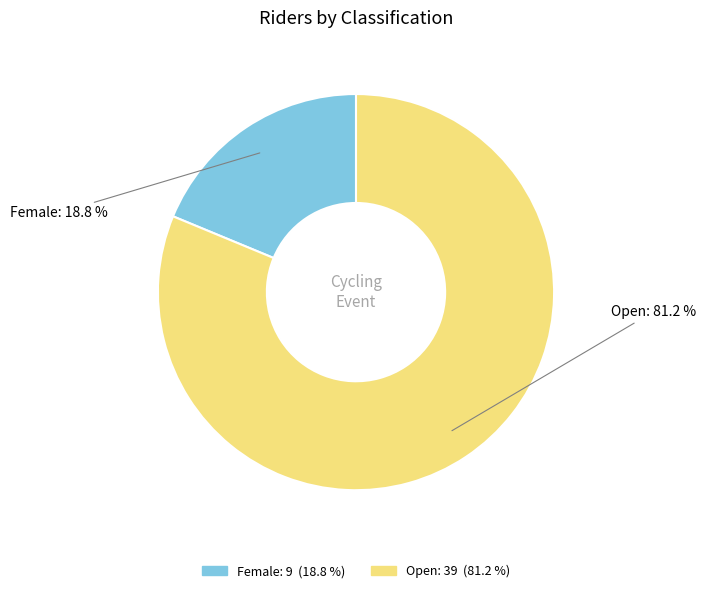

Between Female and Open, which is larger?

Open